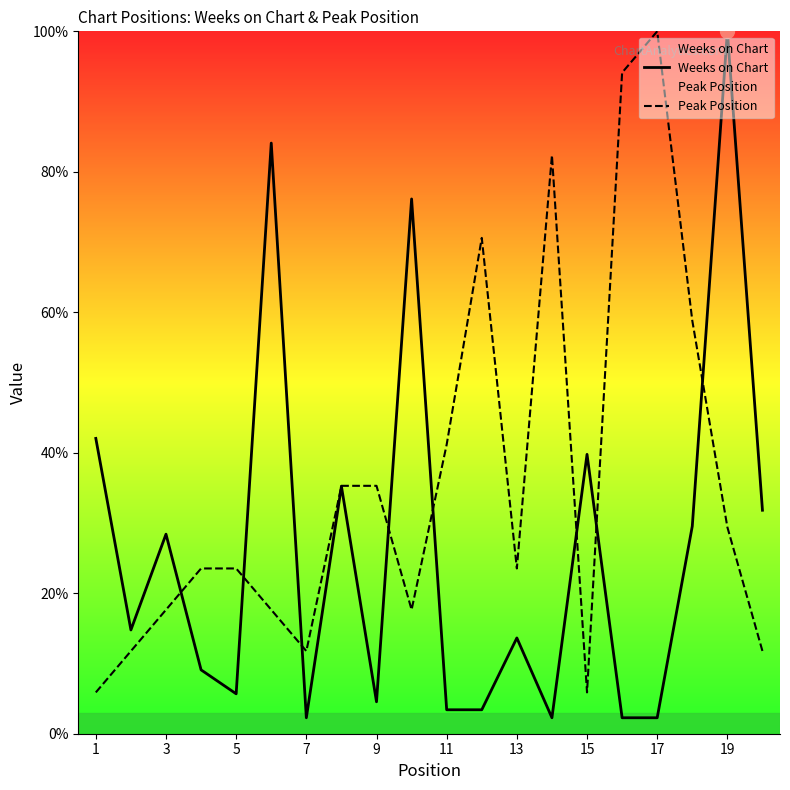

How many interior local peaks does the Peak Position series have?

3